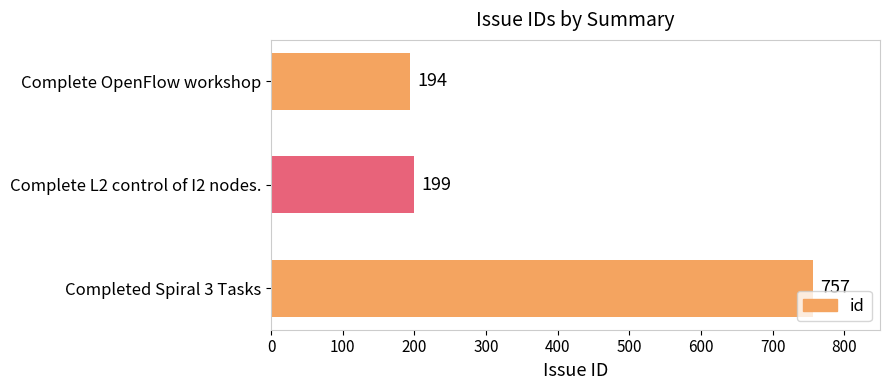

What is the change in value from Completed Spiral 3 Tasks to Complete OpenFlow workshop?

-563